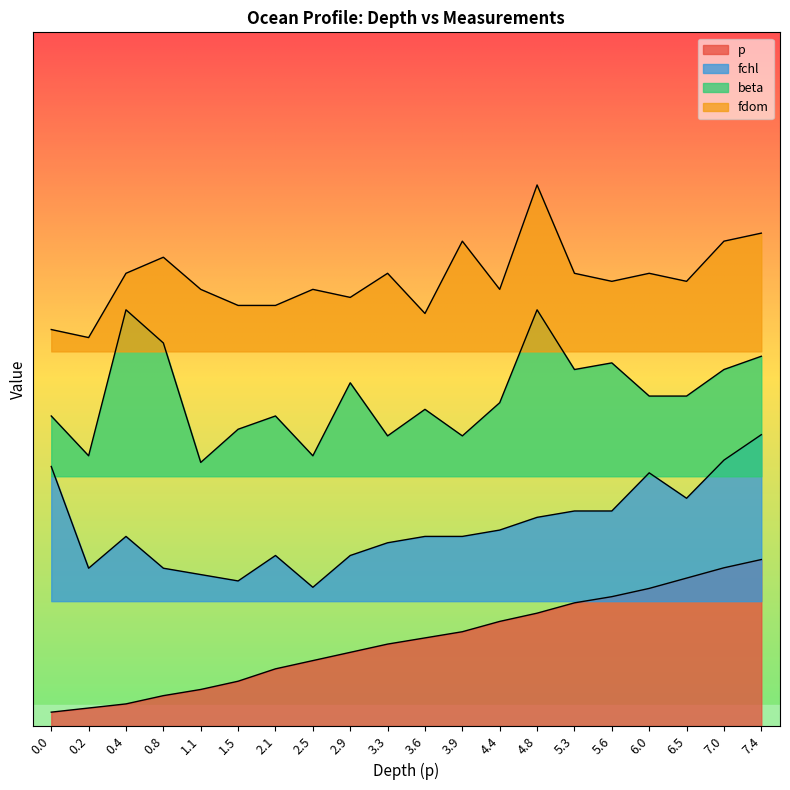

True or false: p and fdom cross at least once.

False